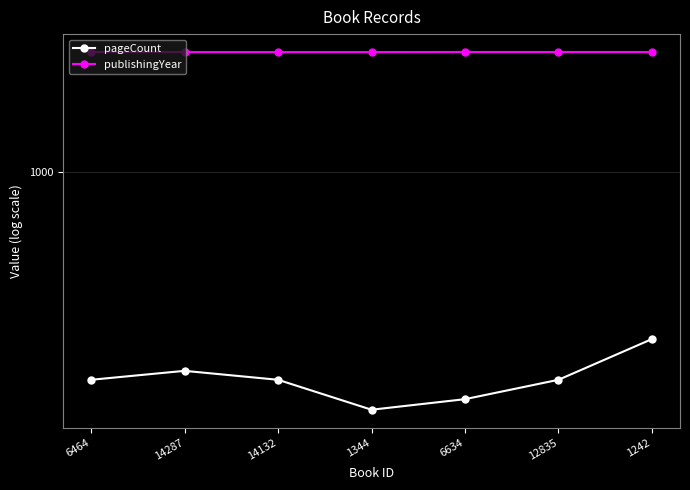

At which category is the sum across all series the highest?

1242